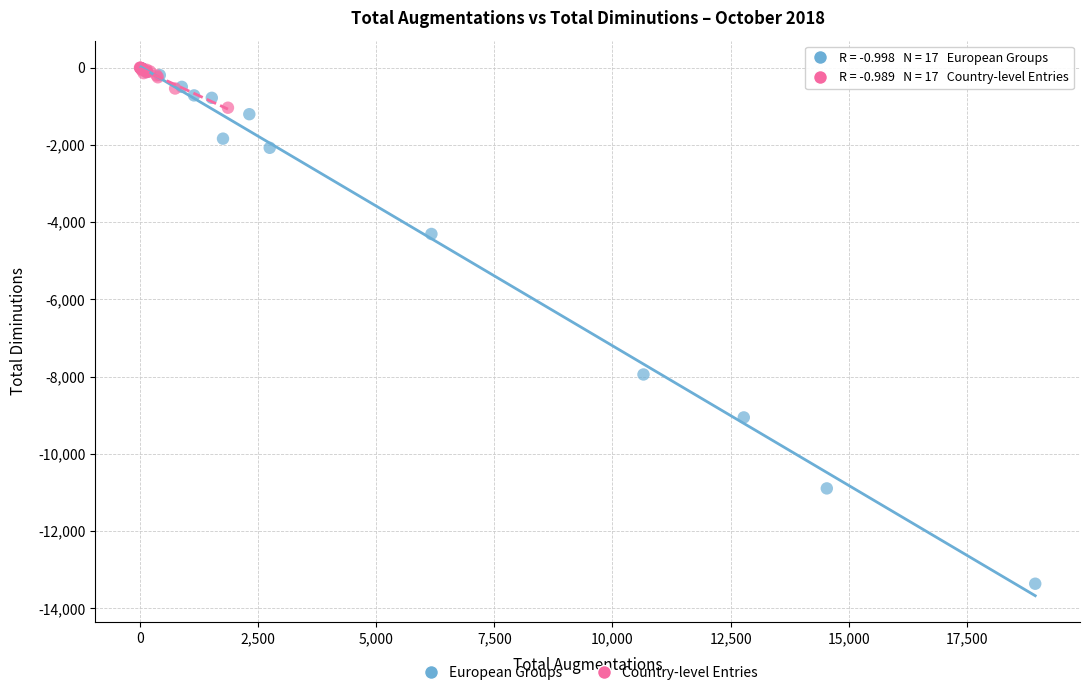

What are all the series names shown in the legend?

European Groups, Country-level Entries